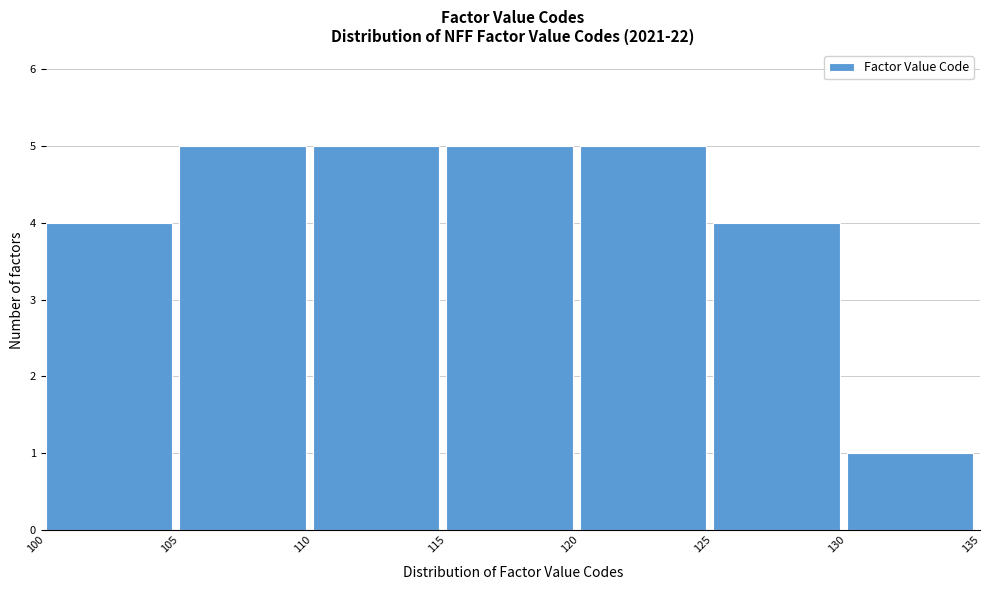

Reading left to right, transcribe this chart: for each bar, give the range it covers on the x-axis and its height. The values are not printed on the chart, so give them approximately, as read against the axis.

100 to 105: 4
105 to 110: 5
110 to 115: 5
115 to 120: 5
120 to 125: 5
125 to 130: 4
130 to 135: 1